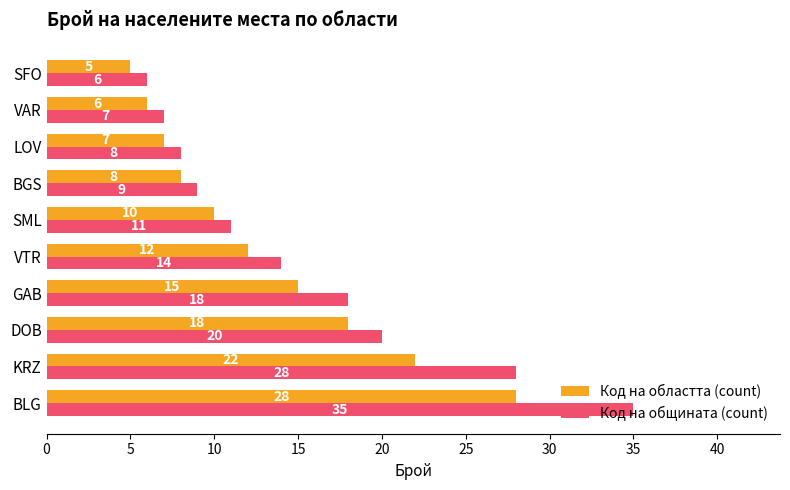

Is the value of Код на общината (count) at KRZ greater than the value of Код на областта (count) at SFO?

Yes